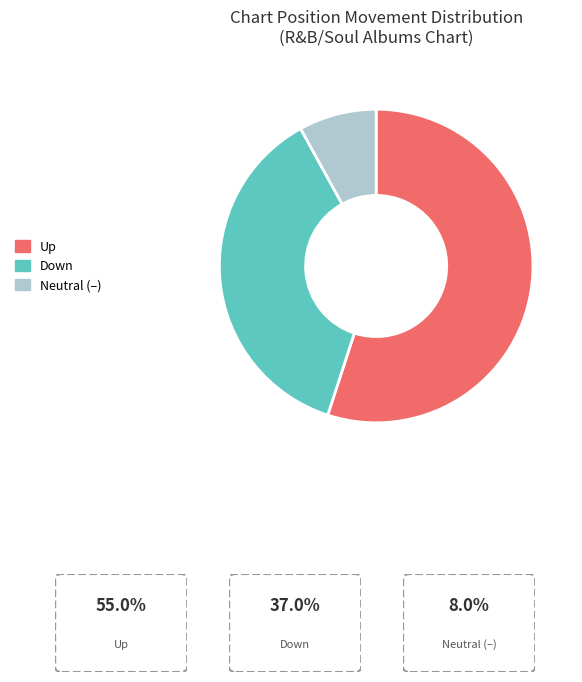

What is the majority slice?

Up